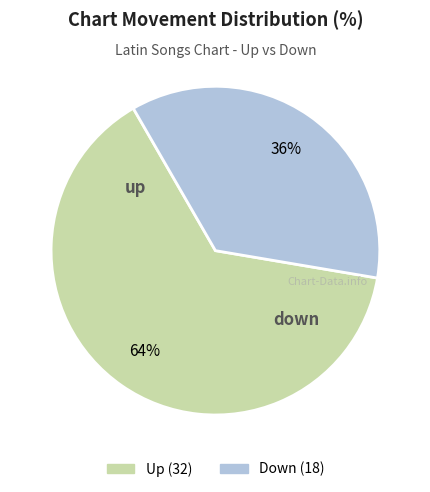

How many slices are in this pie chart?

2